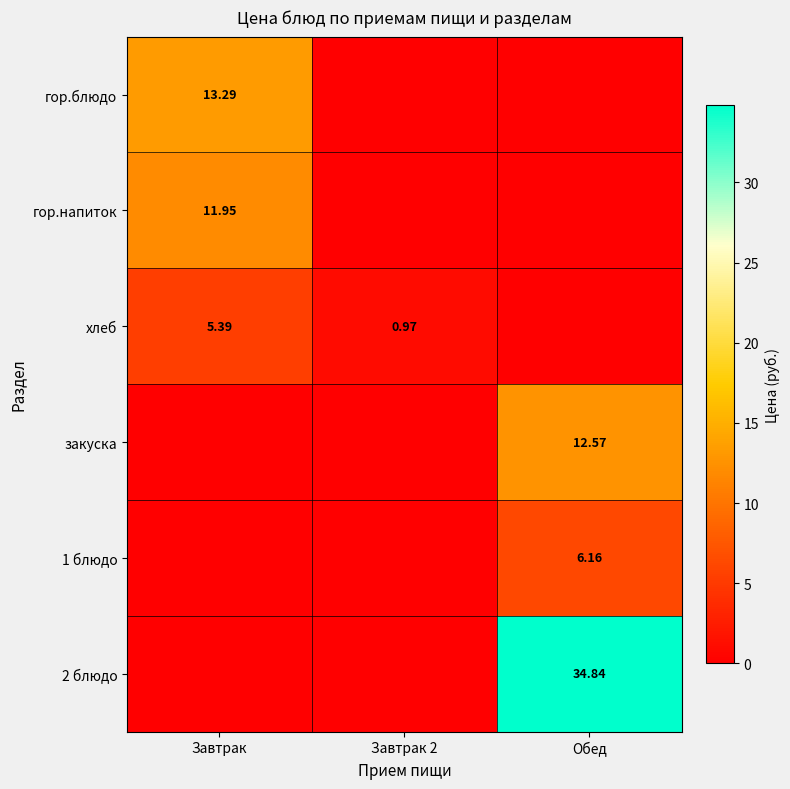

Is the value of 2 блюдо at Завтрак 2 greater than the value of 1 блюдо at Завтрак 2?

No